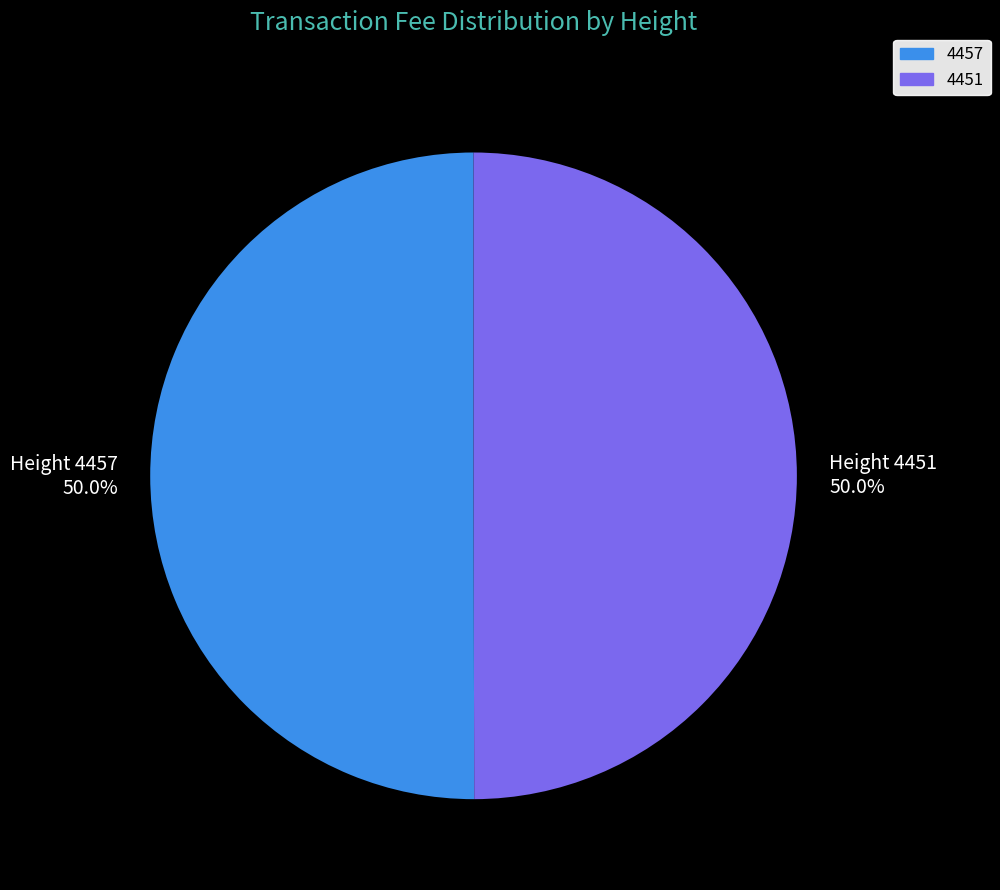

What percentage is NOT represented by 4457?

50.0%